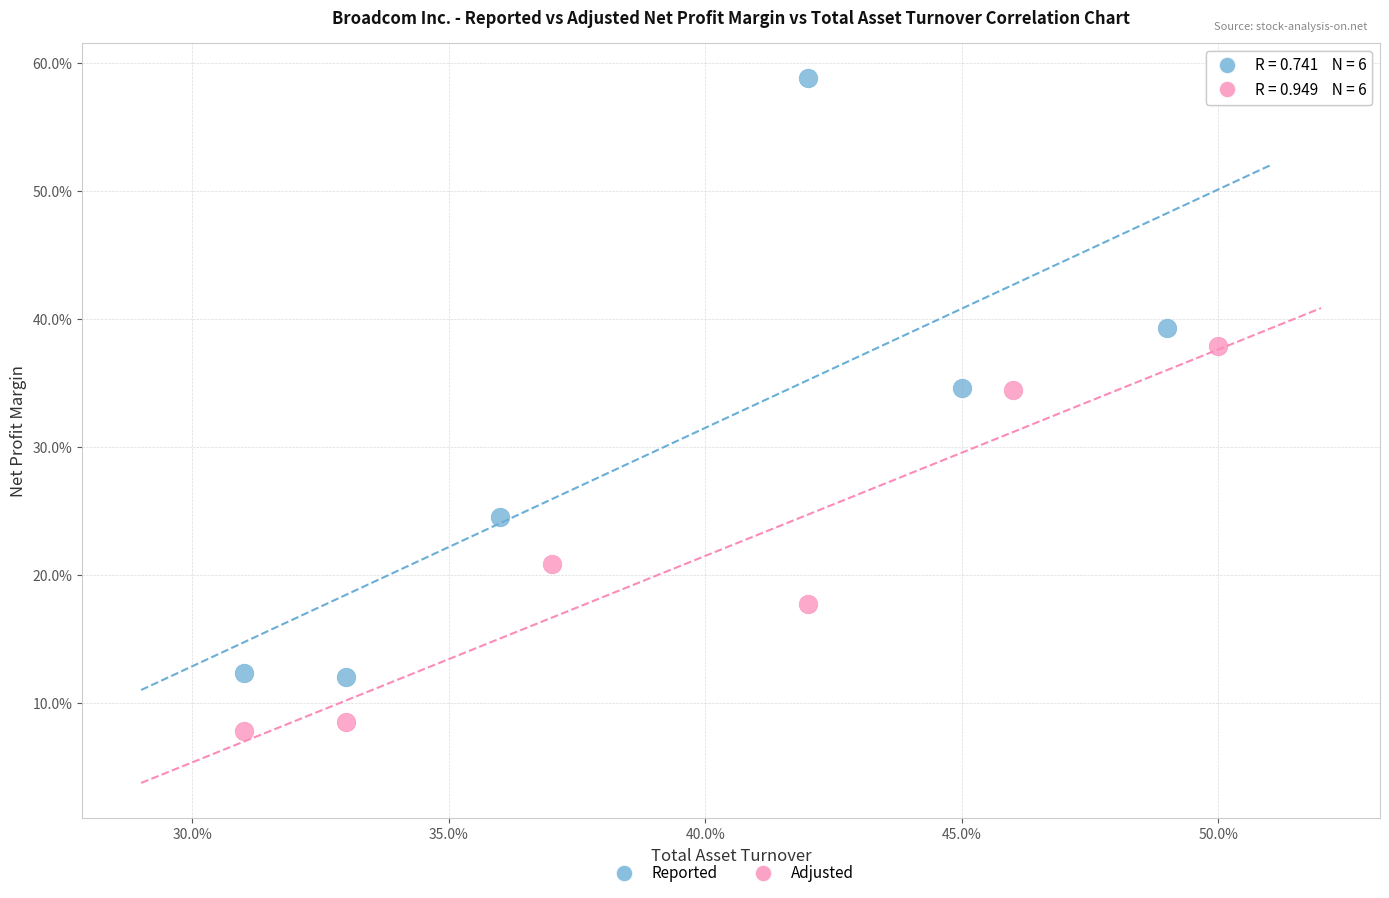

Which series has the largest Y range (max minus min)?

Reported